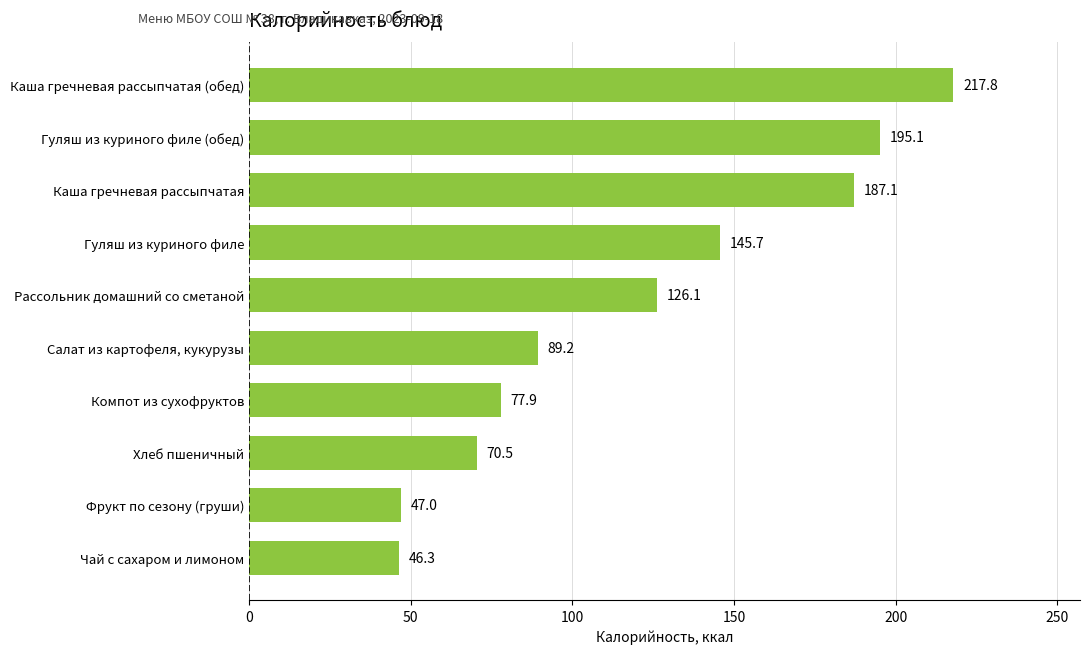

The chart shows a value of 187.1 at Каша гречневая рассыпчатая. True or false?

True